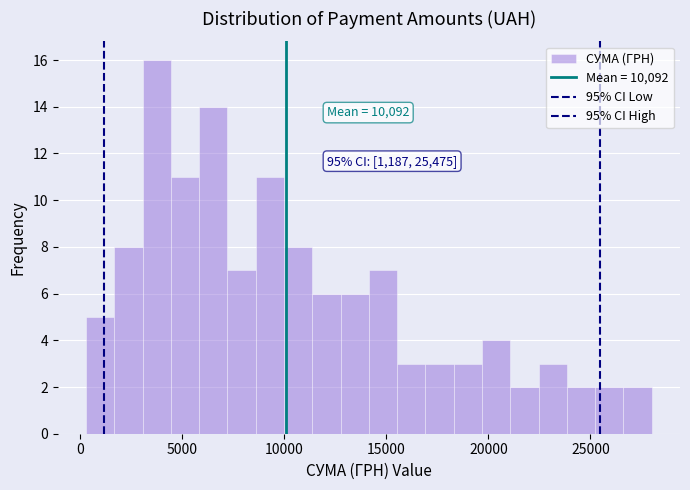

Around what value on the x-axis is the tallest bar? Give the approximate position of its centre, as read against the axis.

4000